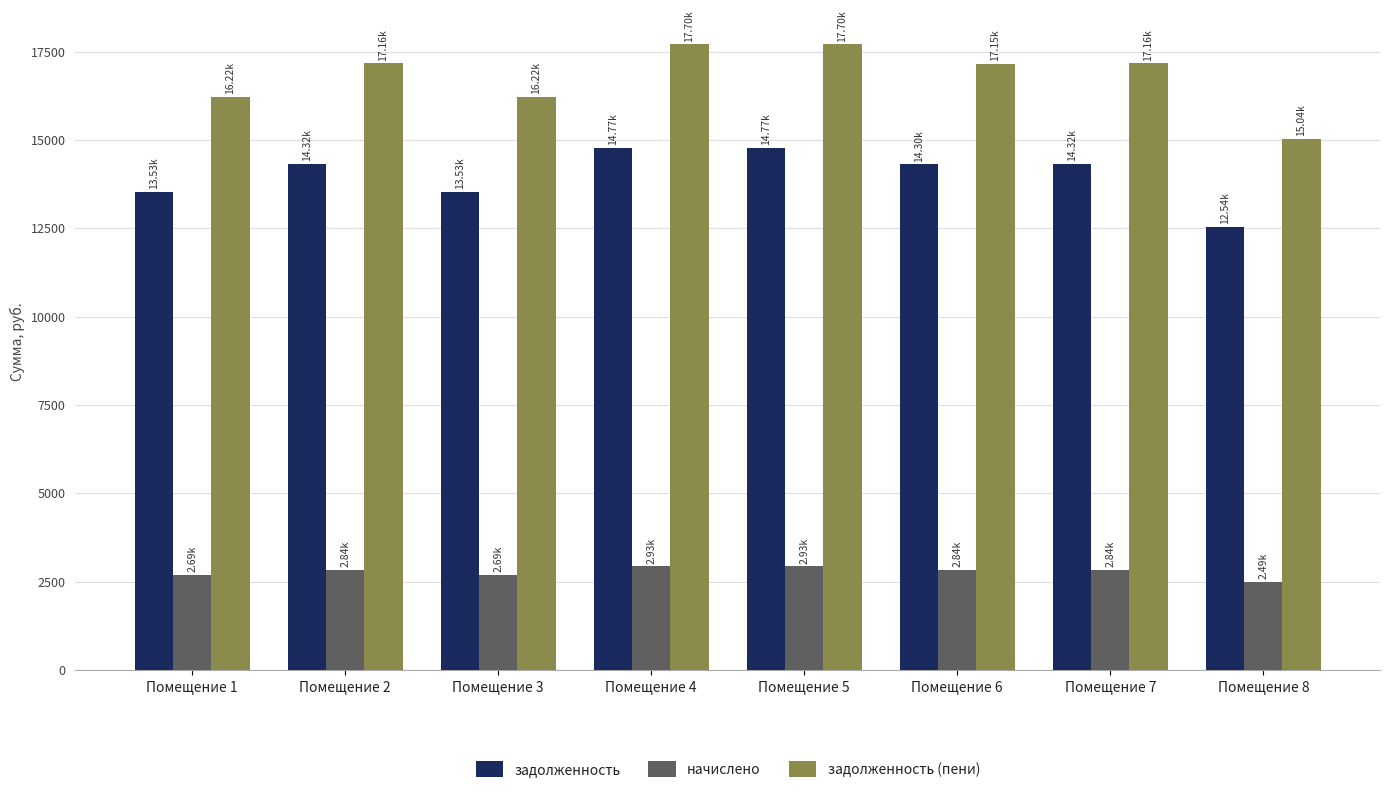

Rank the series by their average value, from lowest to highest.

начислено, задолженность, задолженность (пени)